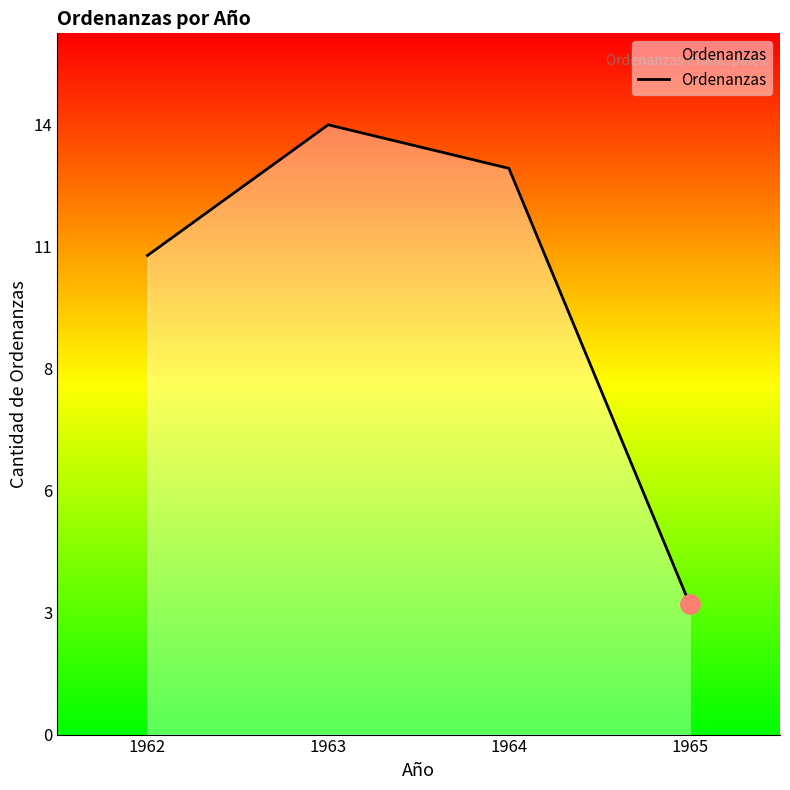

What is the difference between the maximum and minimum values?

11